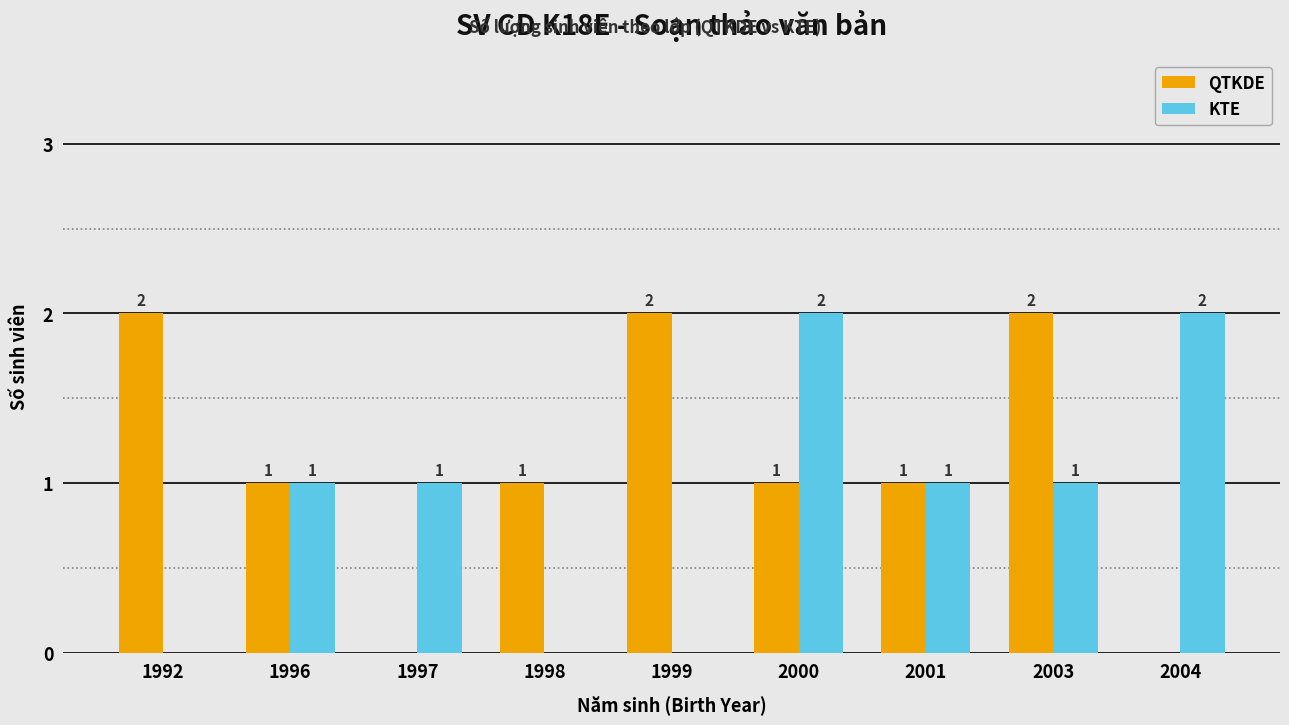

What is the average value of the KTE series?

1